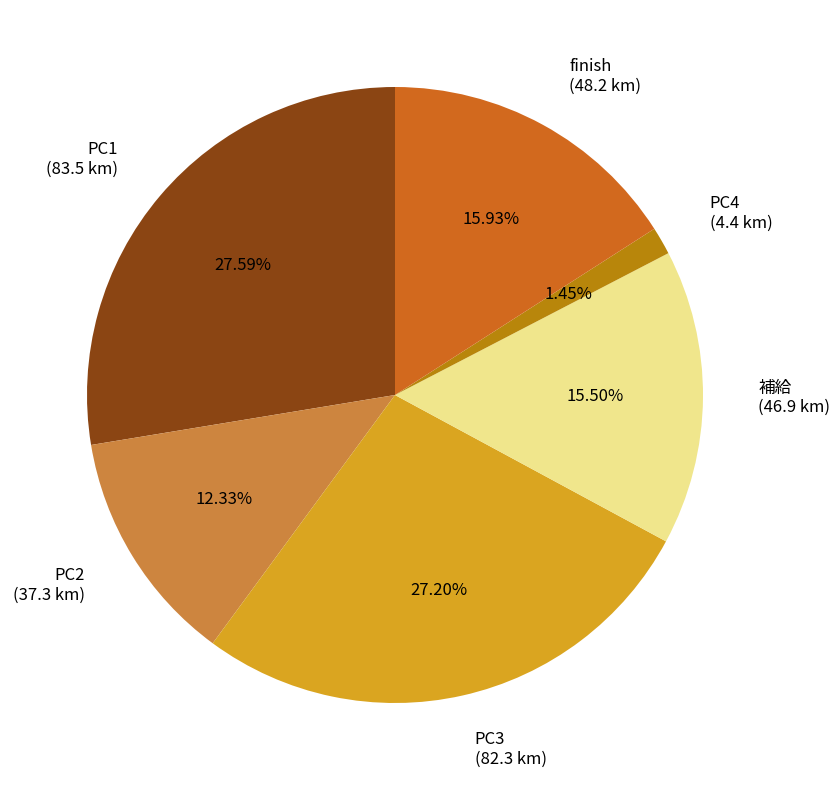

What is the total percentage of PC3 and 補給?

42.7%